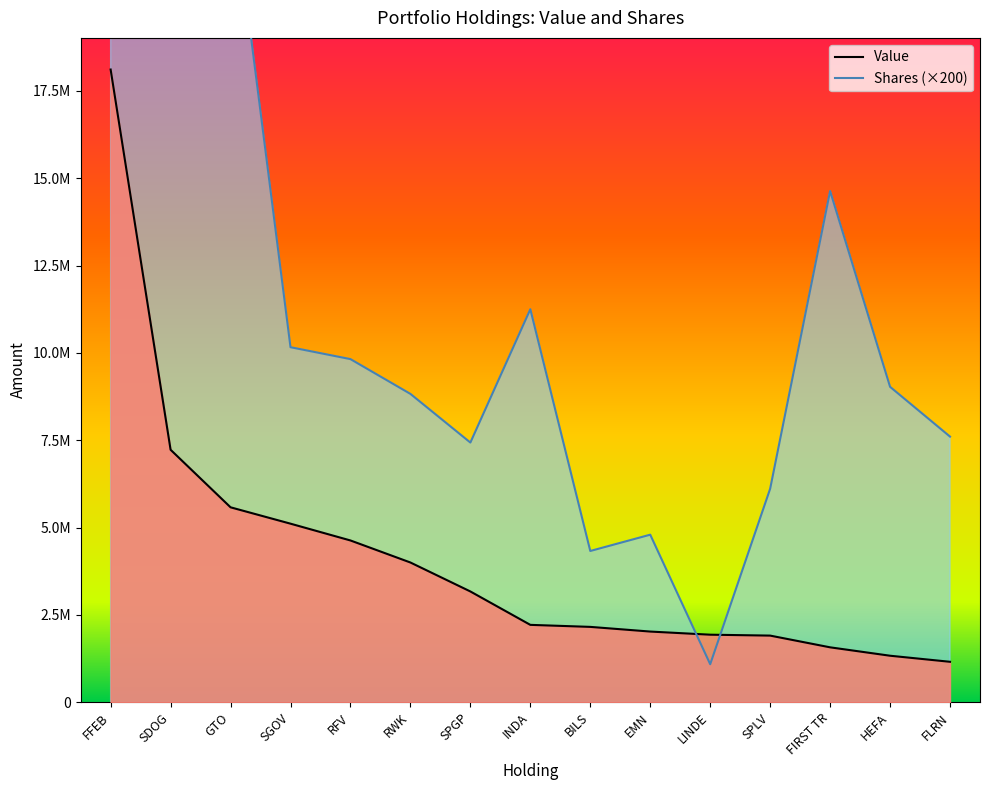

What is the spread (max minus min) of values at SDOG?

21002644